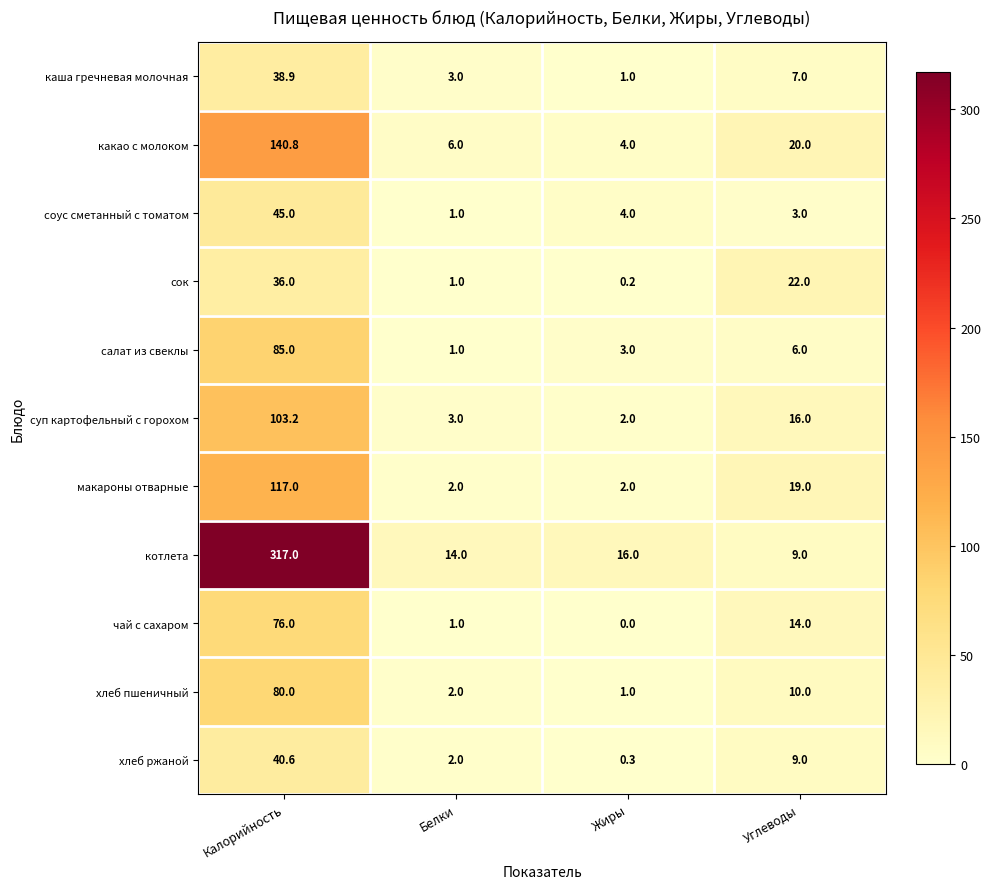

The хлеб пшеничный series shows 133.6 at Калорийность. True or false?

False